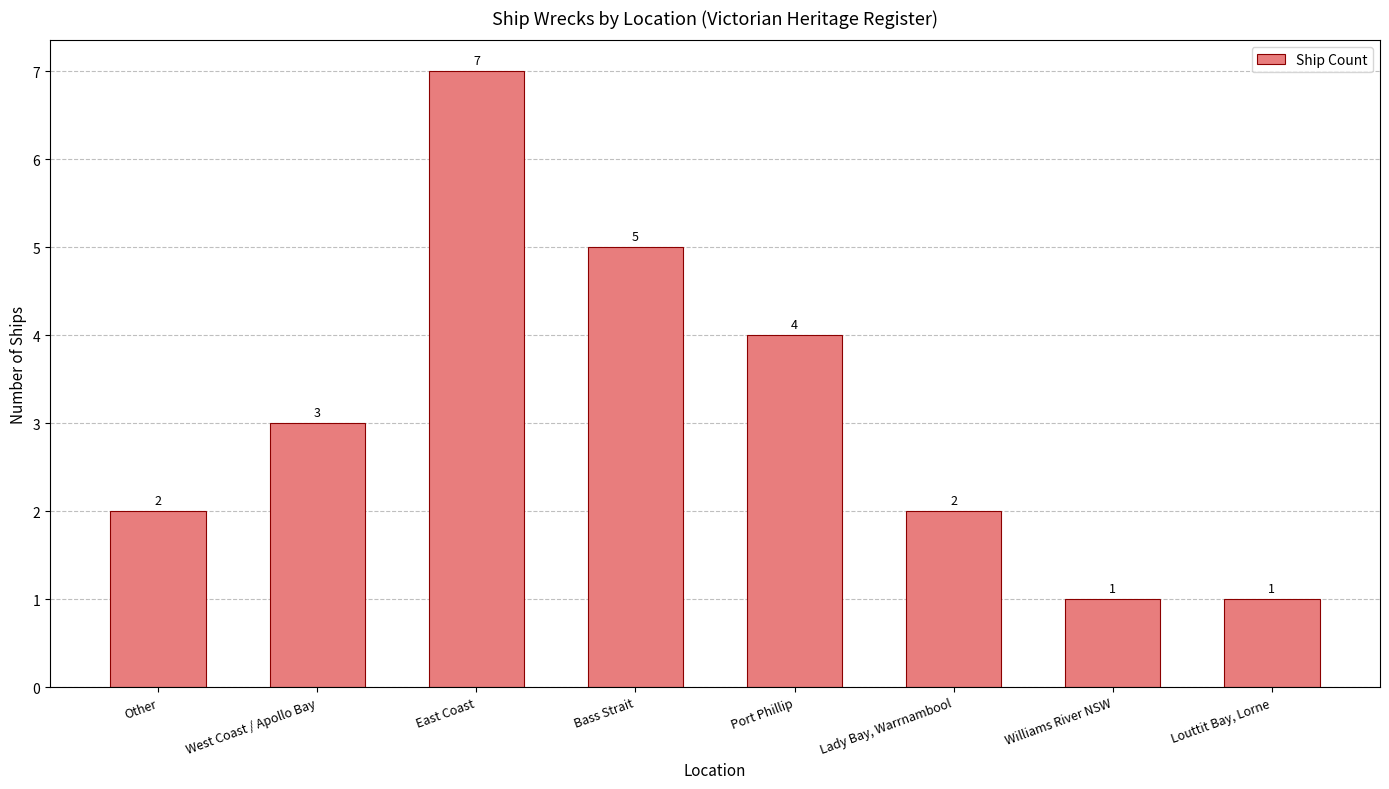

What is the difference between the values at Williams River NSW and Other?

1